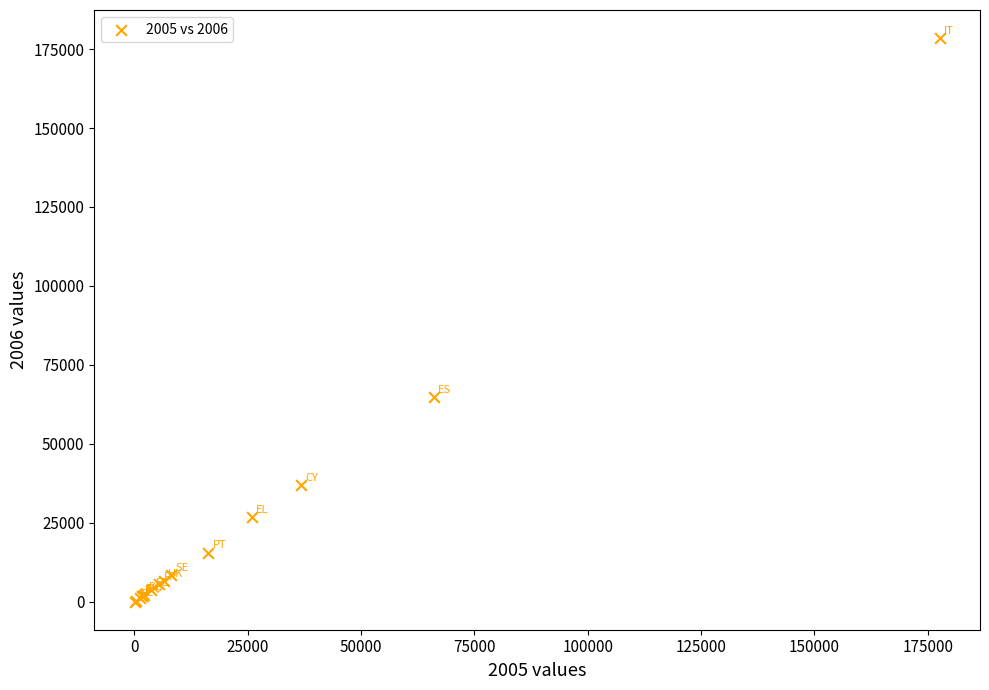

What Y value in the scatter plot is closest to 89253?

64917